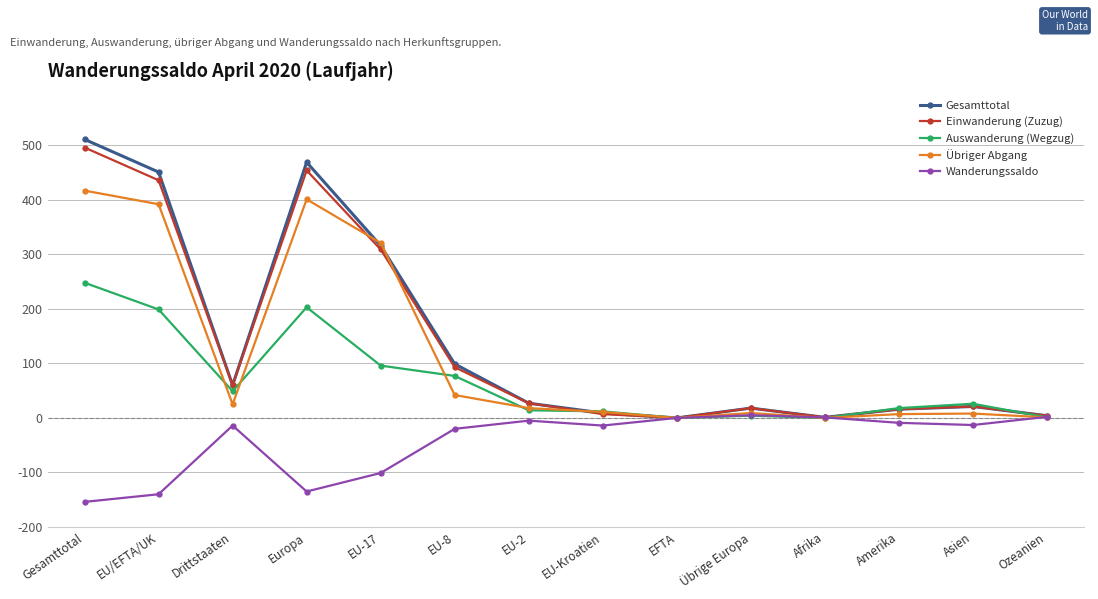

At which category is the sum across all series the highest?

Gesamttotal